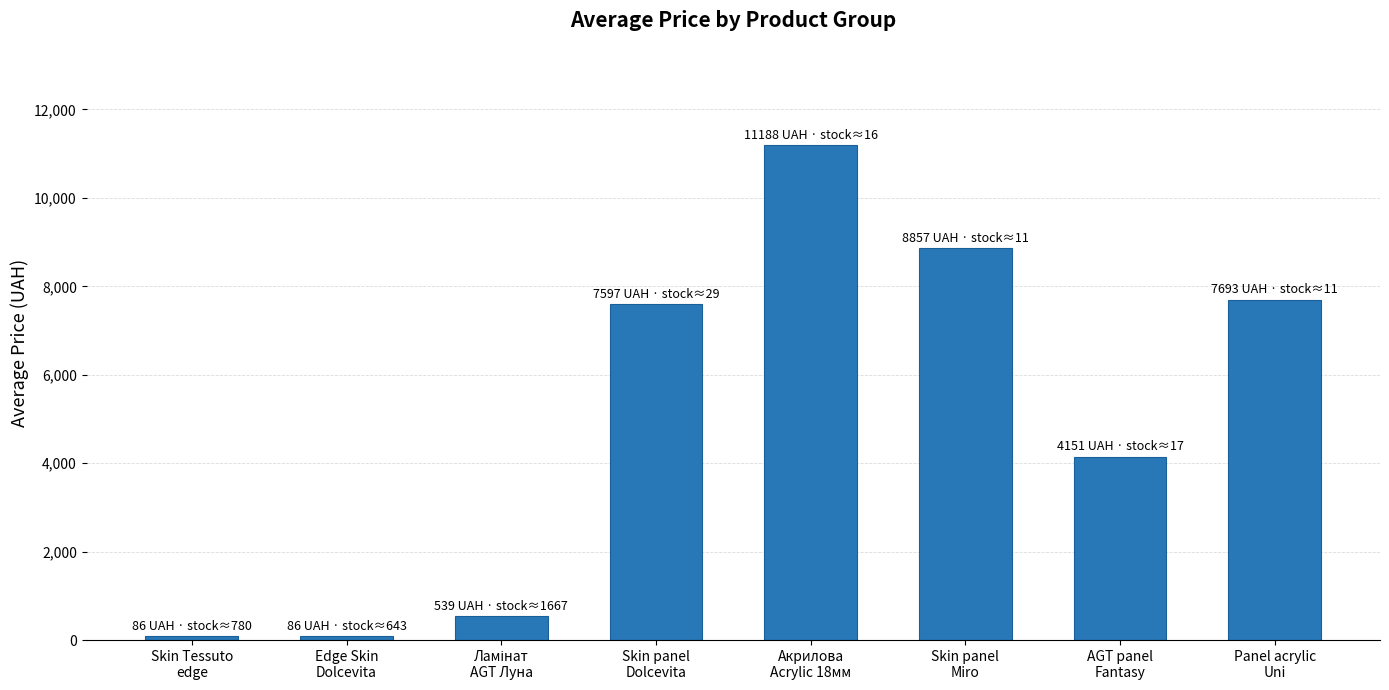

Does the chart contain stacked bars?

No